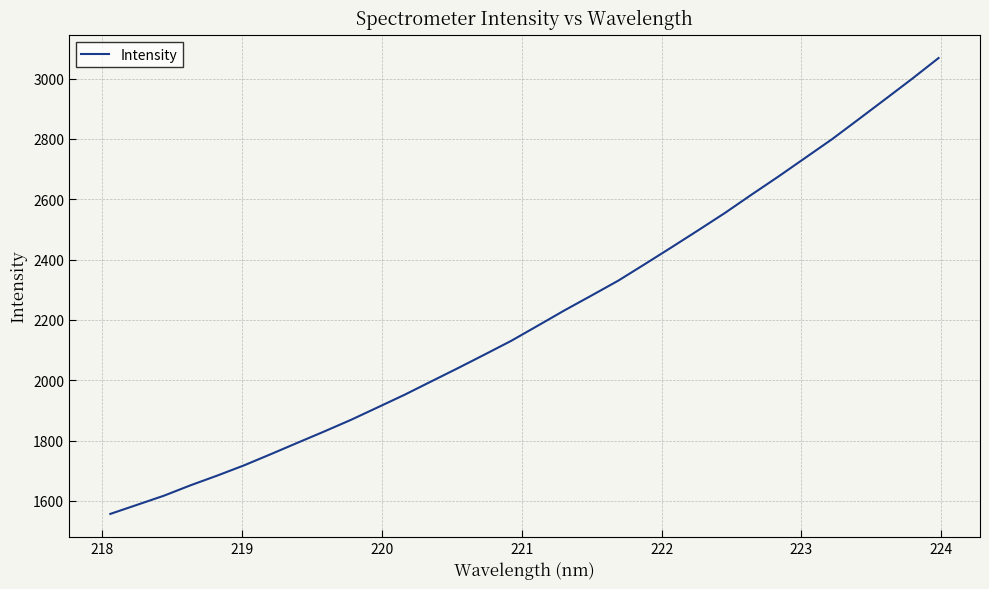

What is the maximum value shown in the chart?

3068.1